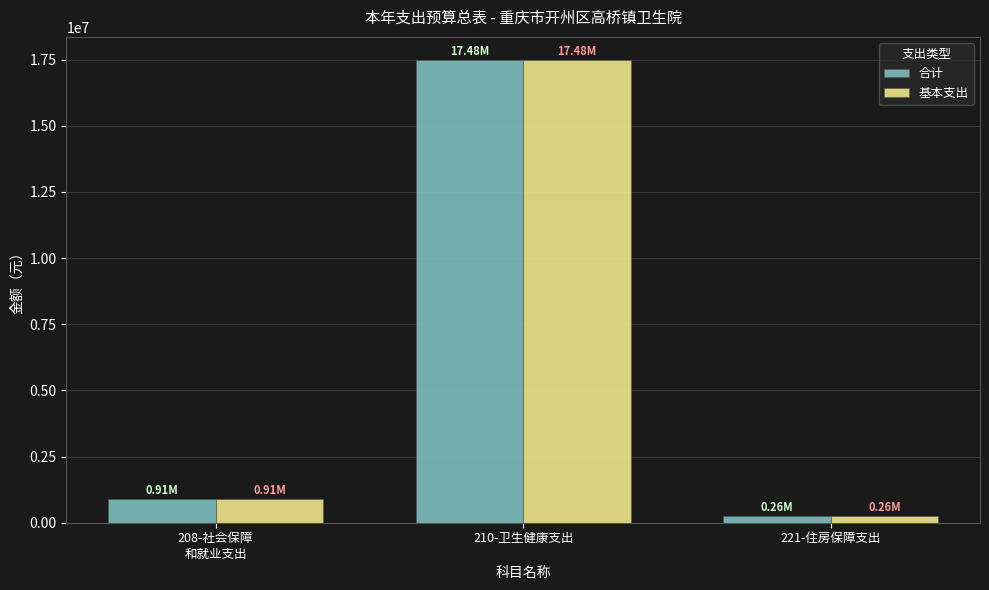

Reading left to right, extract all data points from this chart.

合计: 905877.8	17481128.3	257438.9
基本支出: 905877.8	17481128.3	257438.9